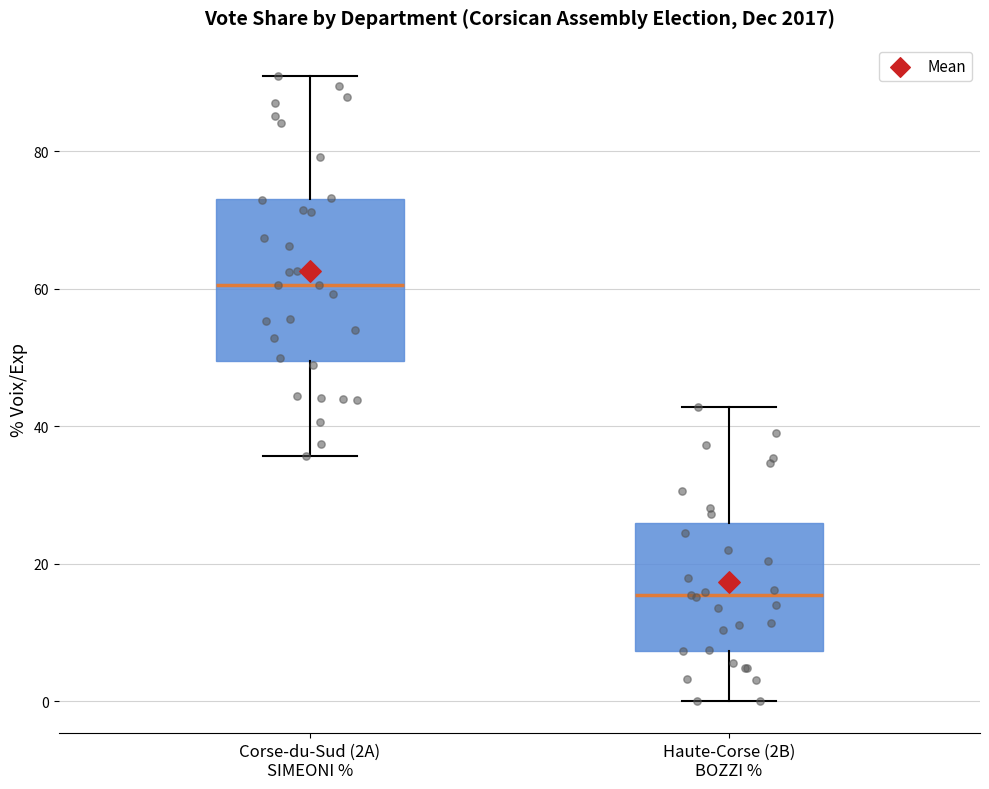

Where does the median line of the box for Haute-Corse (2B) BOZZI % sit on the y-axis? The values are not printed on the chart, so give them approximately, as read against the axis.

16